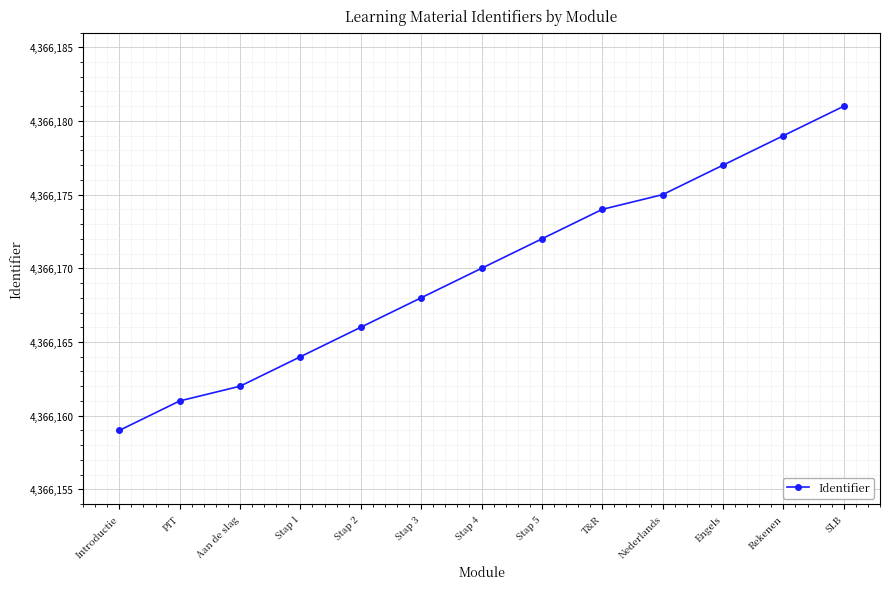

Reading left to right, list all the values displayed in this chart.

Introductie=4366159	PIT=4366161	Aan de slag=4366162	Stap 1=4366164	Stap 2=4366166	Stap 3=4366168	Stap 4=4366170	Stap 5=4366172	T&R=4366174	Nederlands=4366175	Engels=4366177	Rekenen=4366179	SLB=4366181